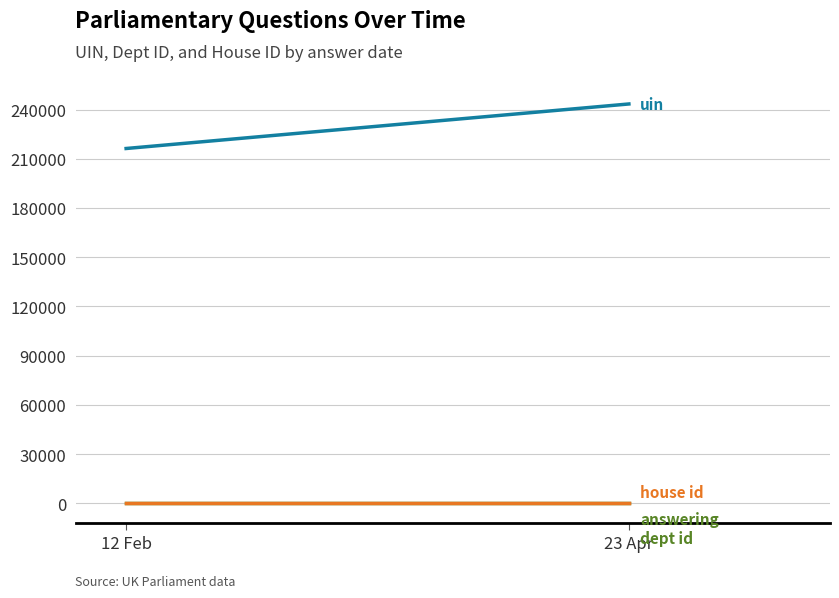

What is the value of the answering dept id point at the 2nd from the left?

16